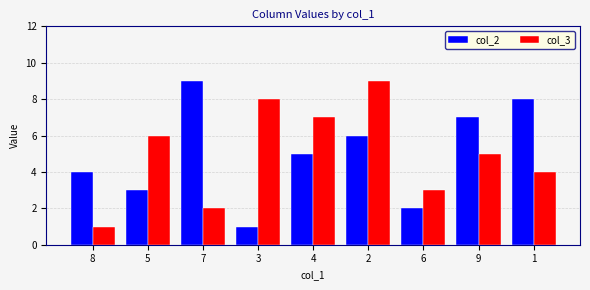

What position from the right is 3?

6